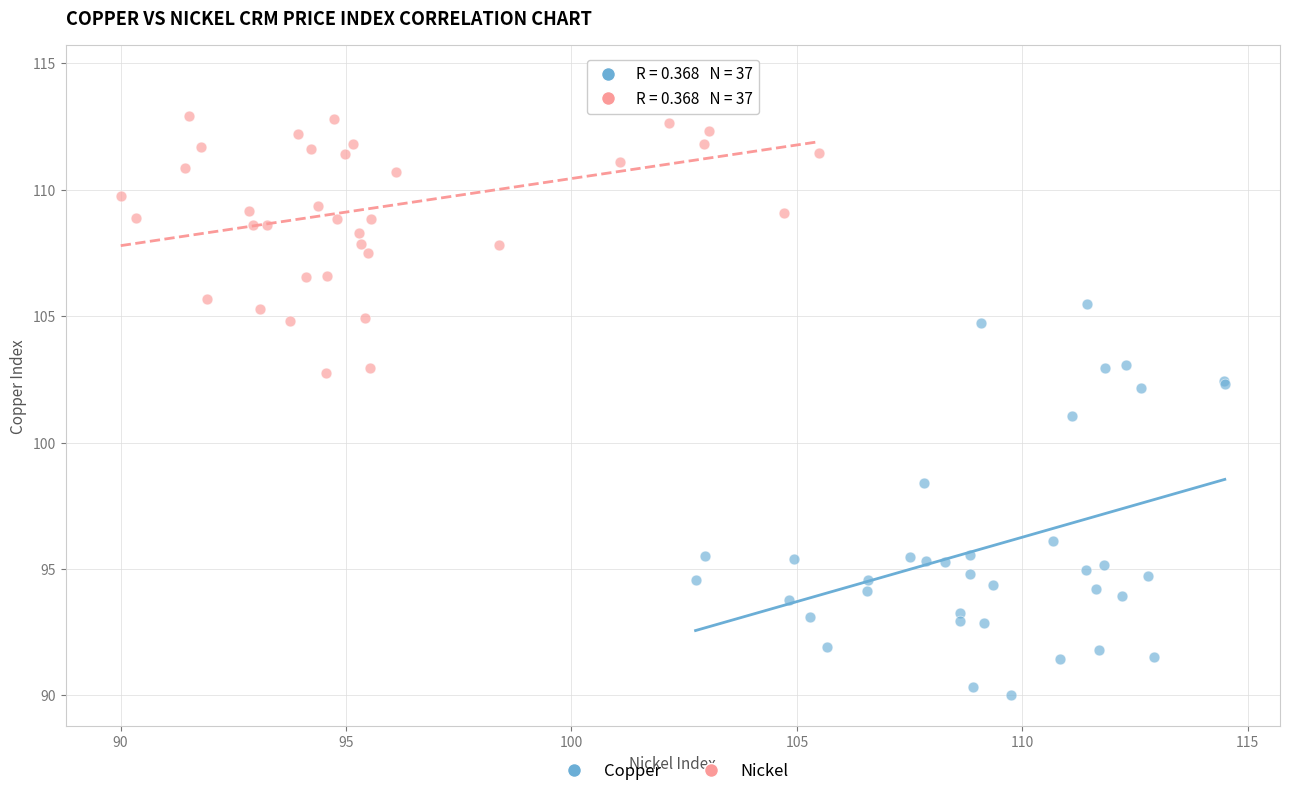

Which series reaches the maximum Y coordinate?

Nickel